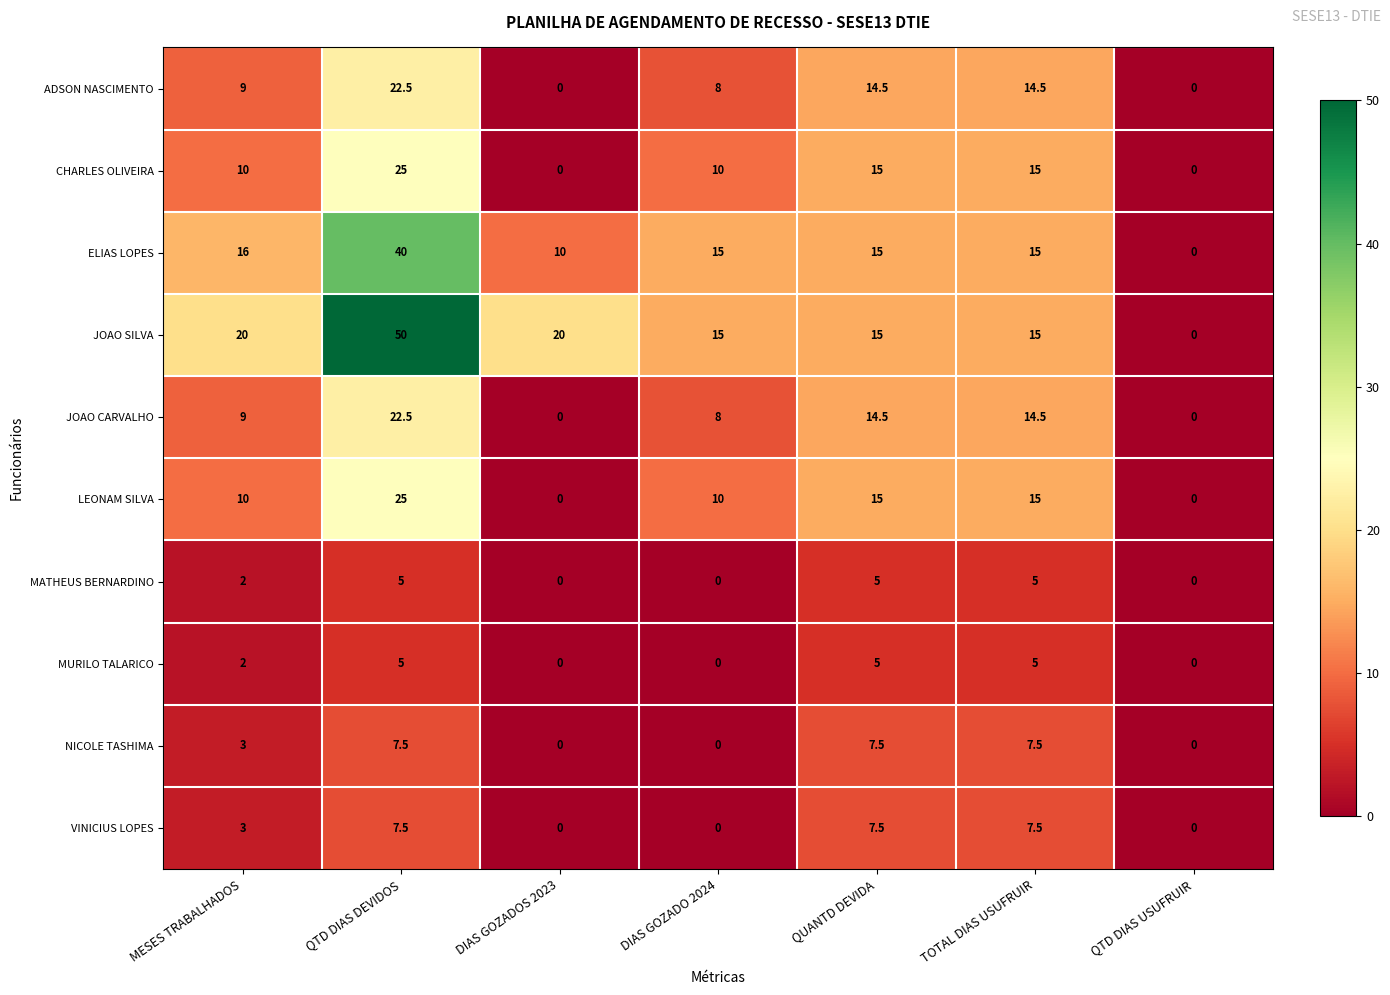

How many LEONAM SILVA values are between 0 and 15?

6